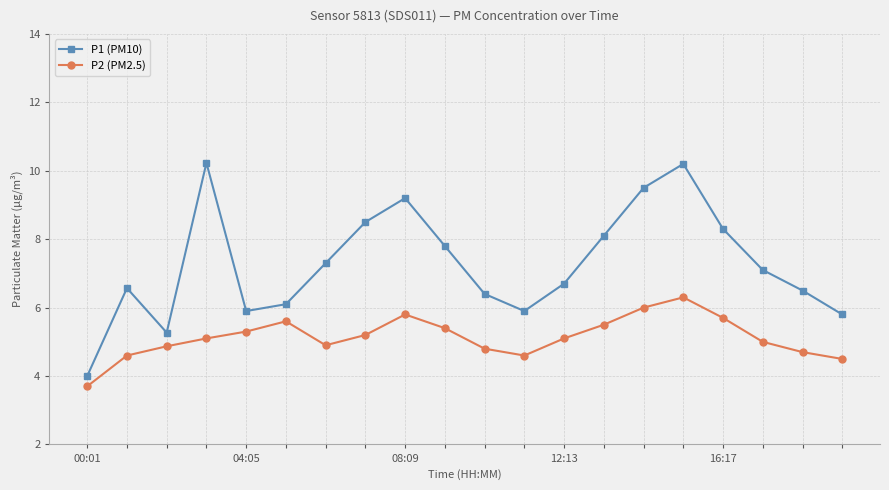

How many interior local peaks does the P2 (PM2.5) series have?

3